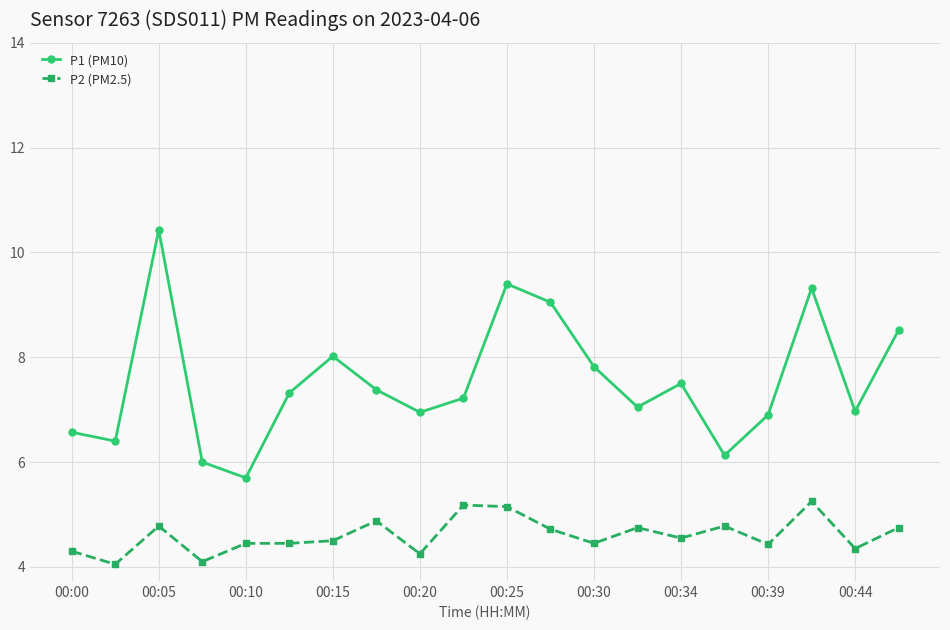

True or false: P2 (PM2.5) and P1 (PM10) intersect in this chart.

False